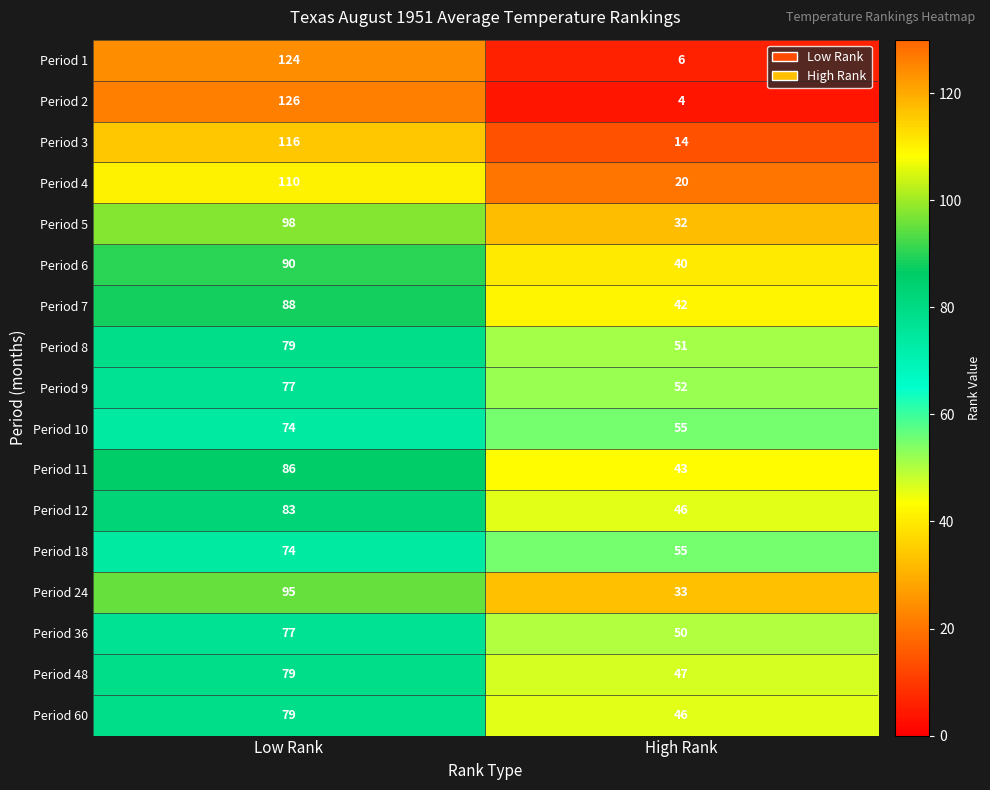

What is the minimum value shown in the chart?

4